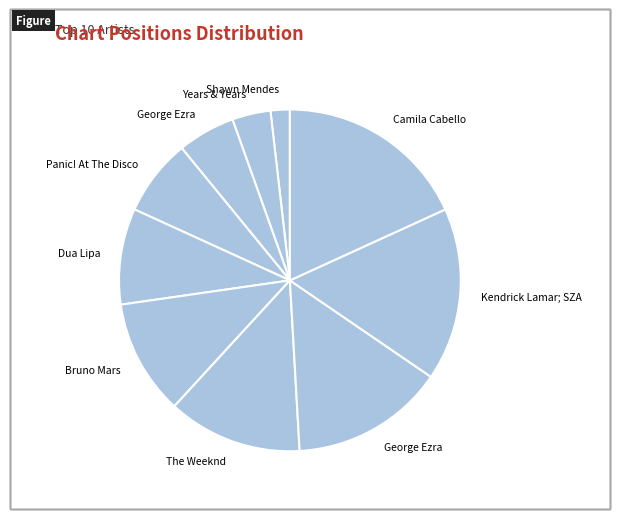

What is the smallest slice in the pie chart?

Shawn Mendes